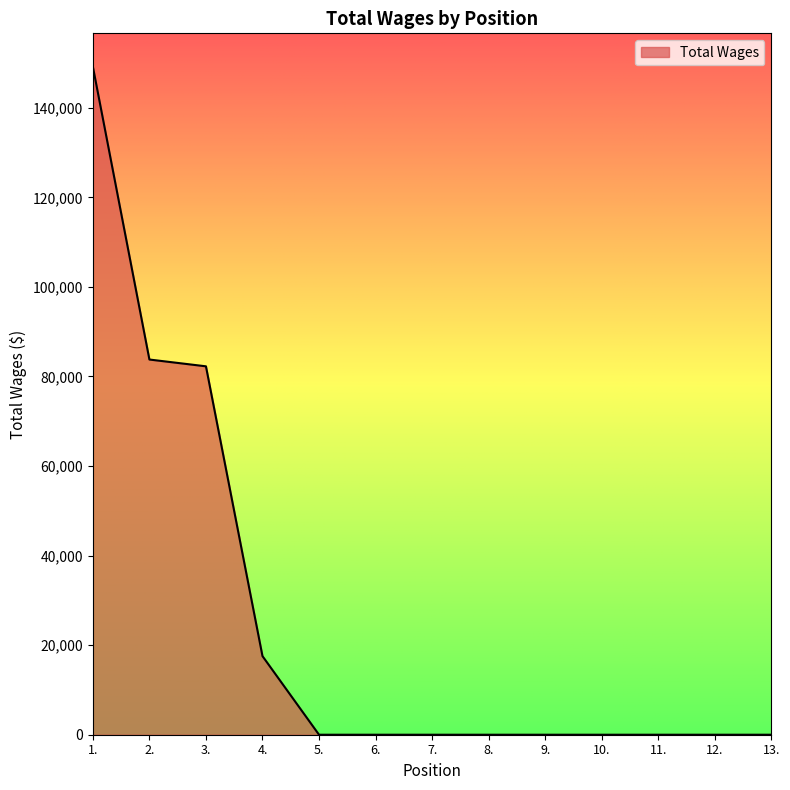

Approximately how many times larger is the value at 3. compared to 1.?

0.6